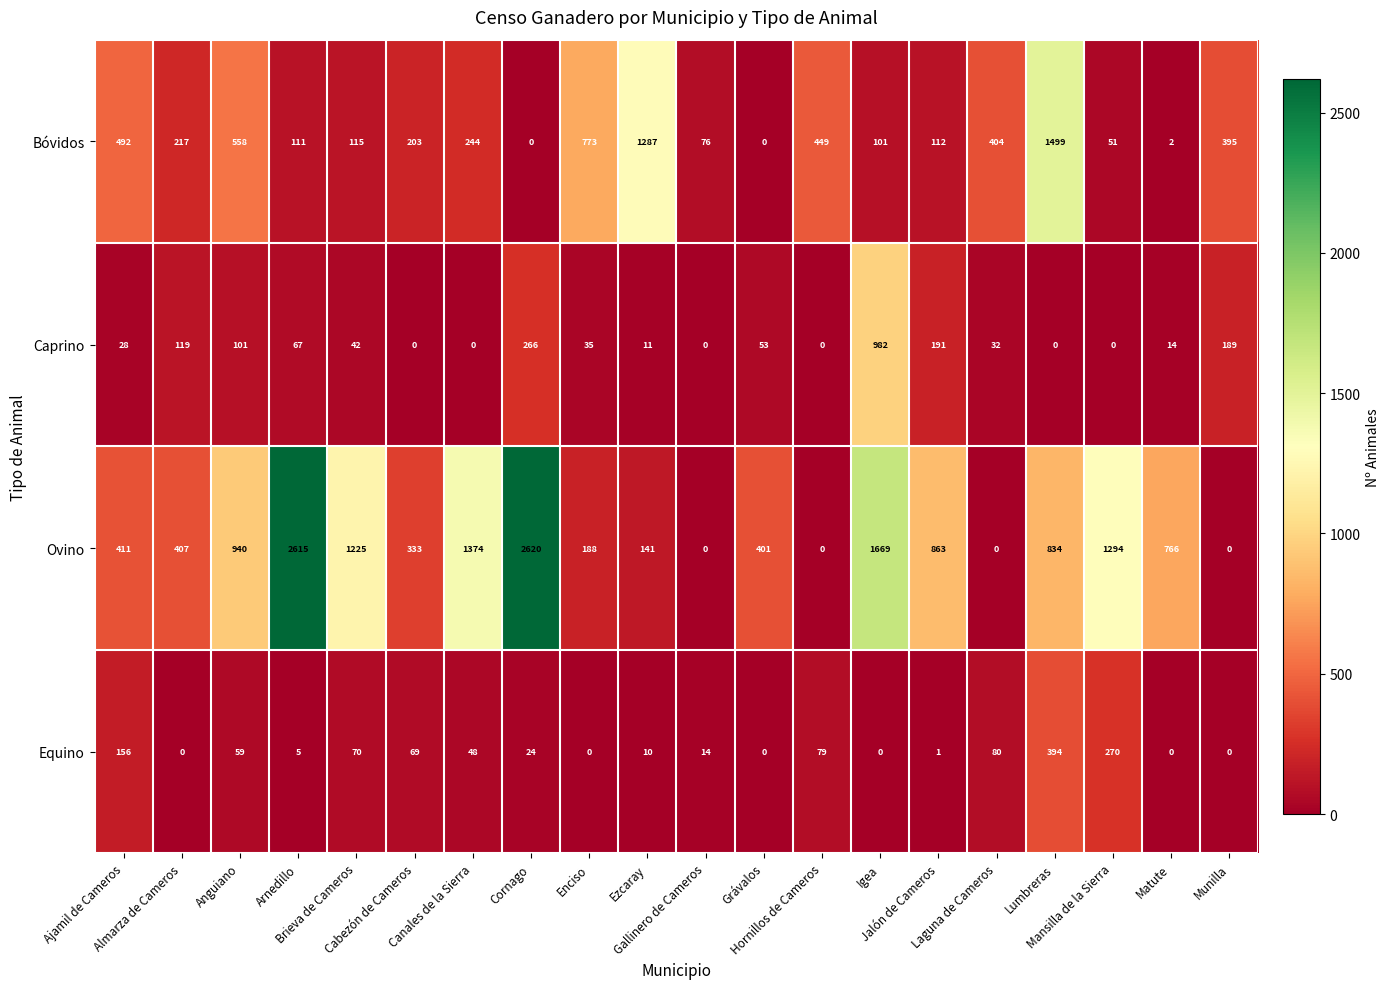

What is the average value of the Equino series?

64